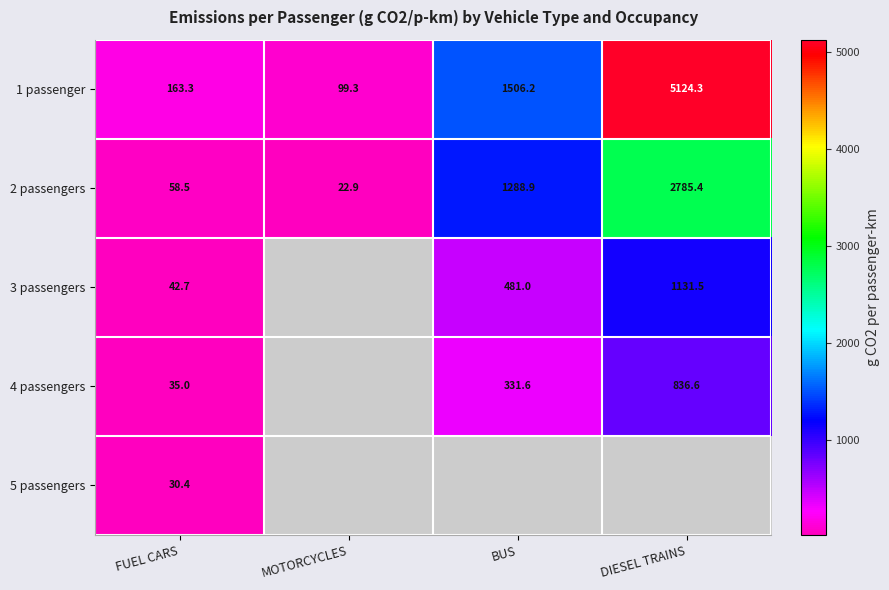

How many values in the 1 passenger series are below 1506?

2